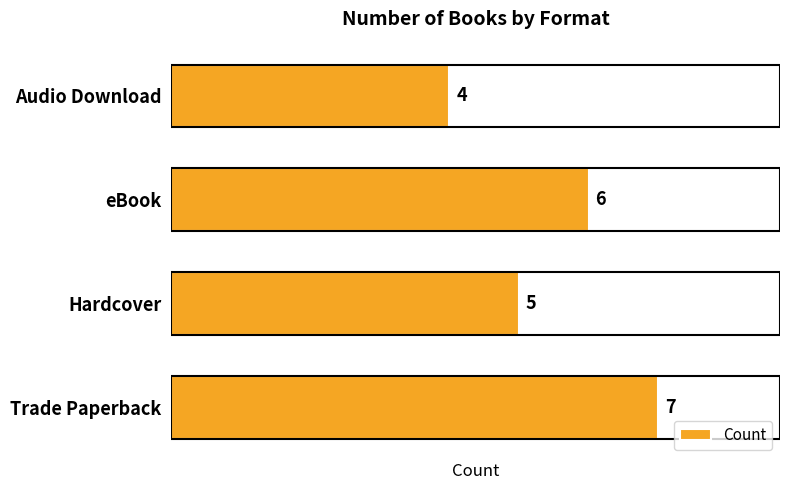

The chart shows a value of 6 at eBook. True or false?

True